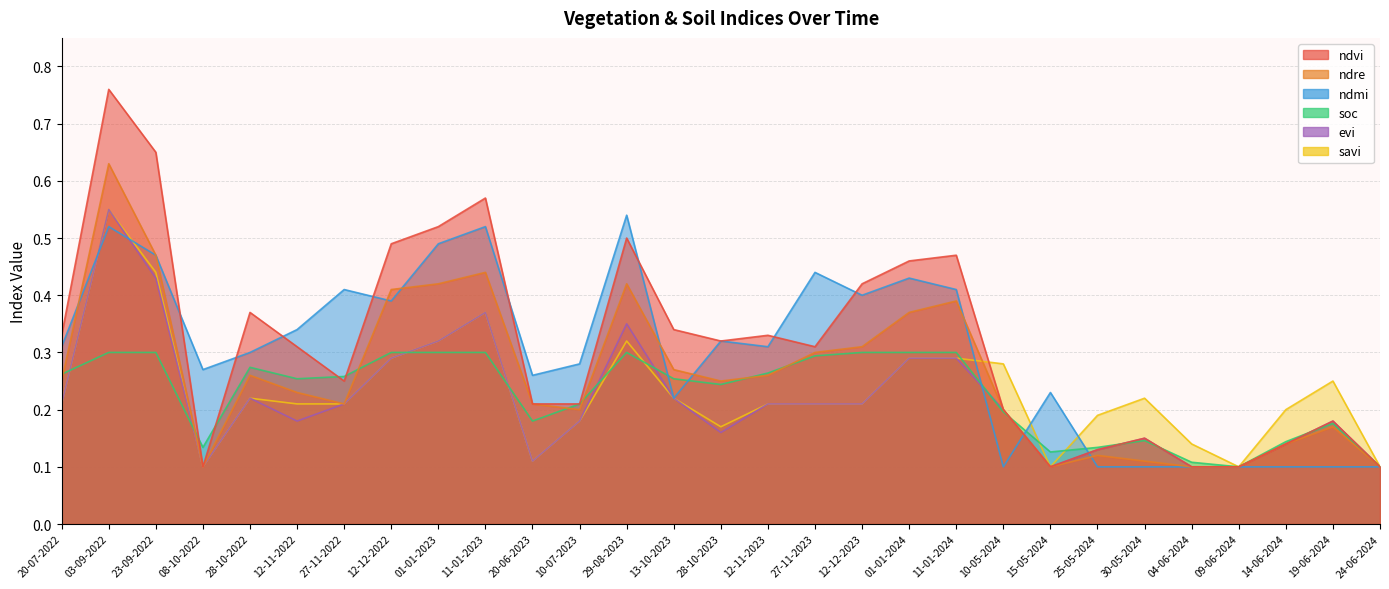

Where is the first local maximum for ndvi?

03-09-2022